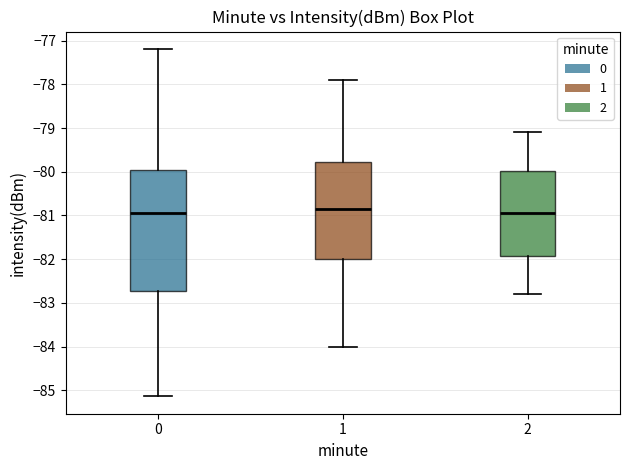

Where does the median line of the box at x = 2 sit on the y-axis? The values are not printed on the chart, so give them approximately, as read against the axis.

-80.9